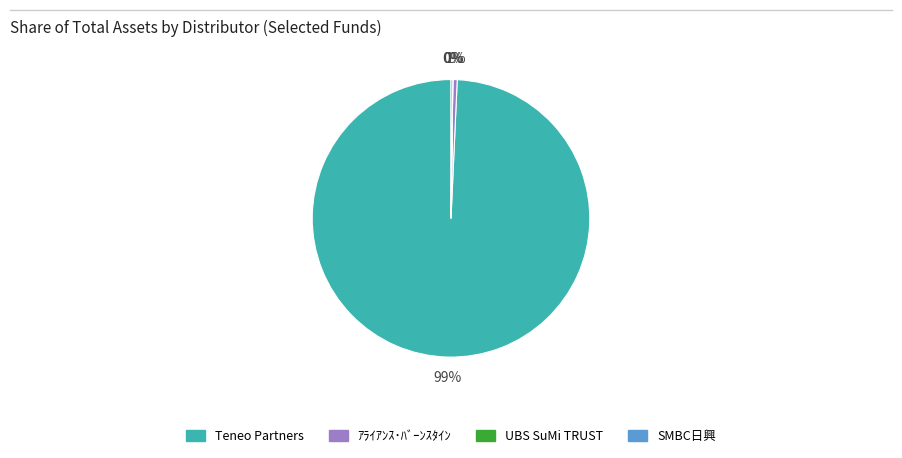

Is there any slice that represents more than half of the pie?

Yes